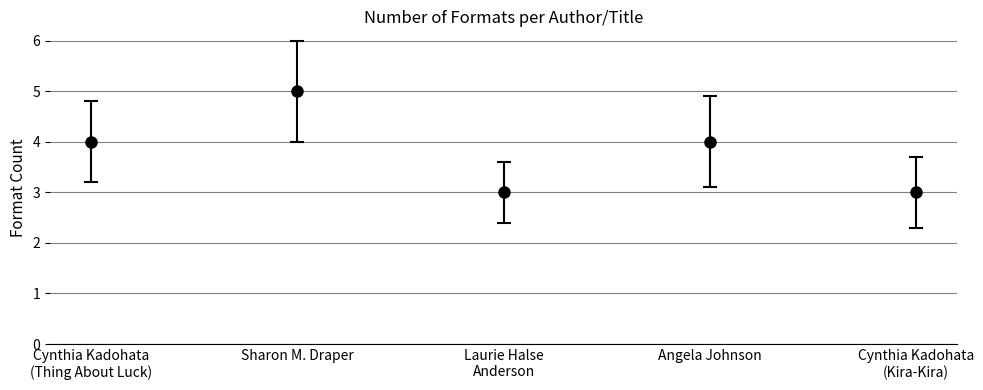

How many values are below 4?

2